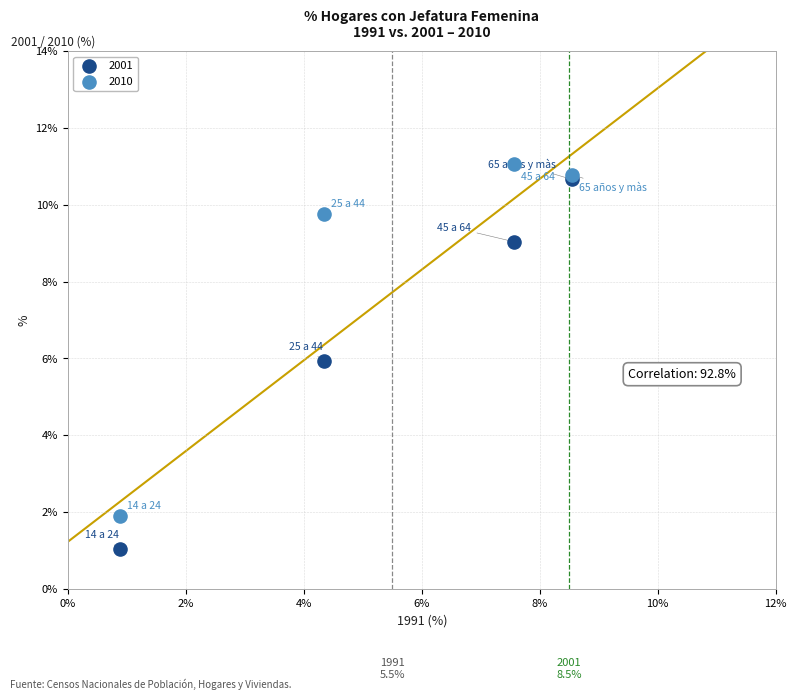

Which series has the widest spread of Y values?

2001